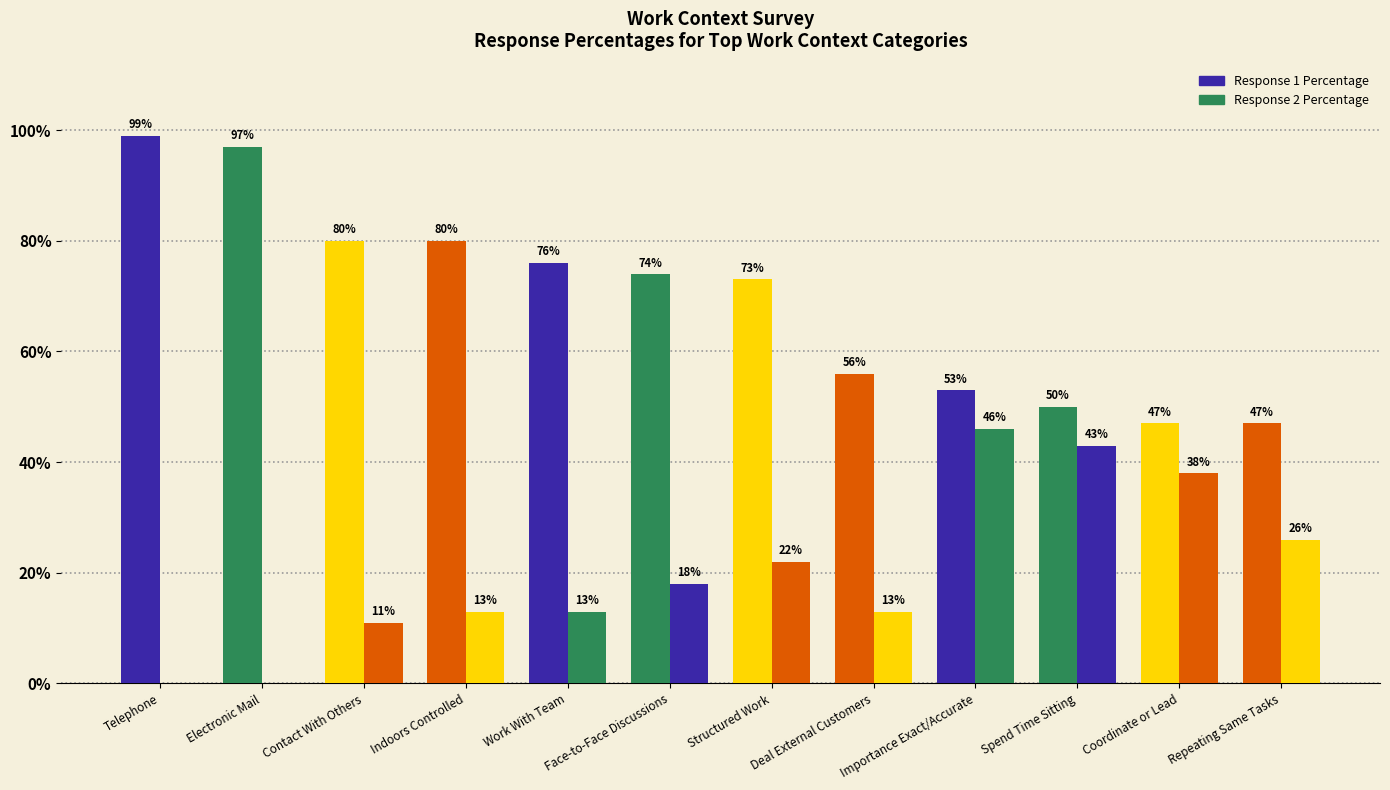

Which series has the largest range (max minus min)?

Response 1 Percentage